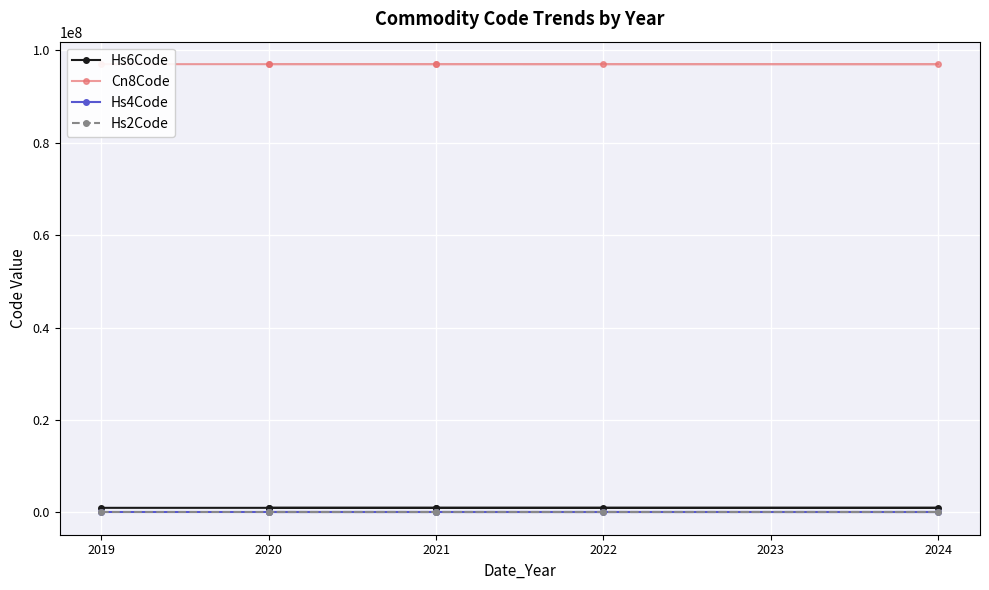

What is the difference between the Cn8Code values at 2021 and 2022?

1100